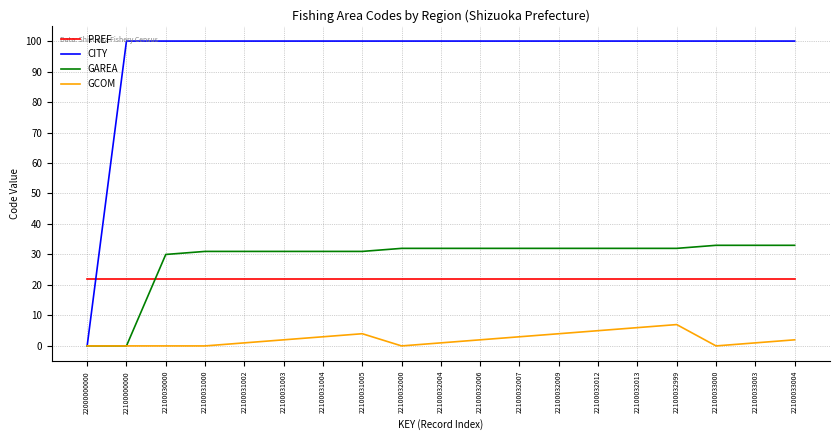

How many categories are shown in the chart?

19